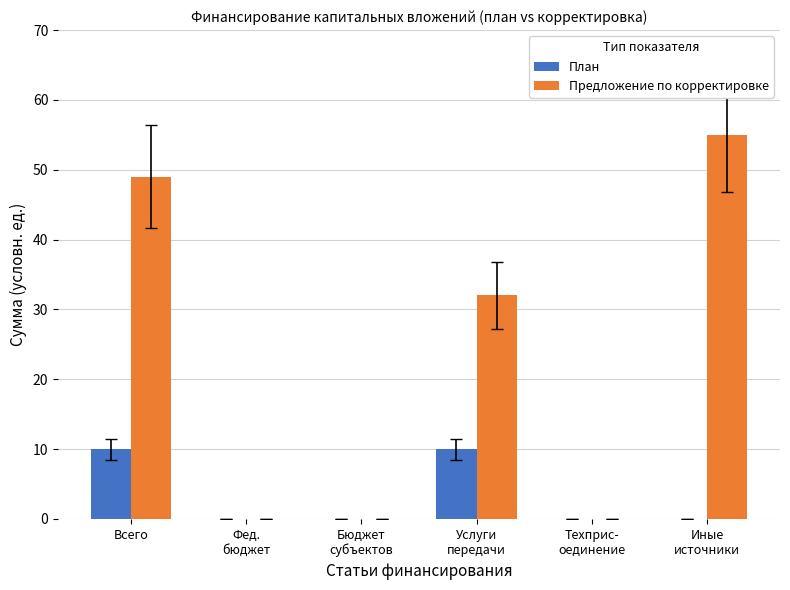

Does the chart contain stacked bars?

No